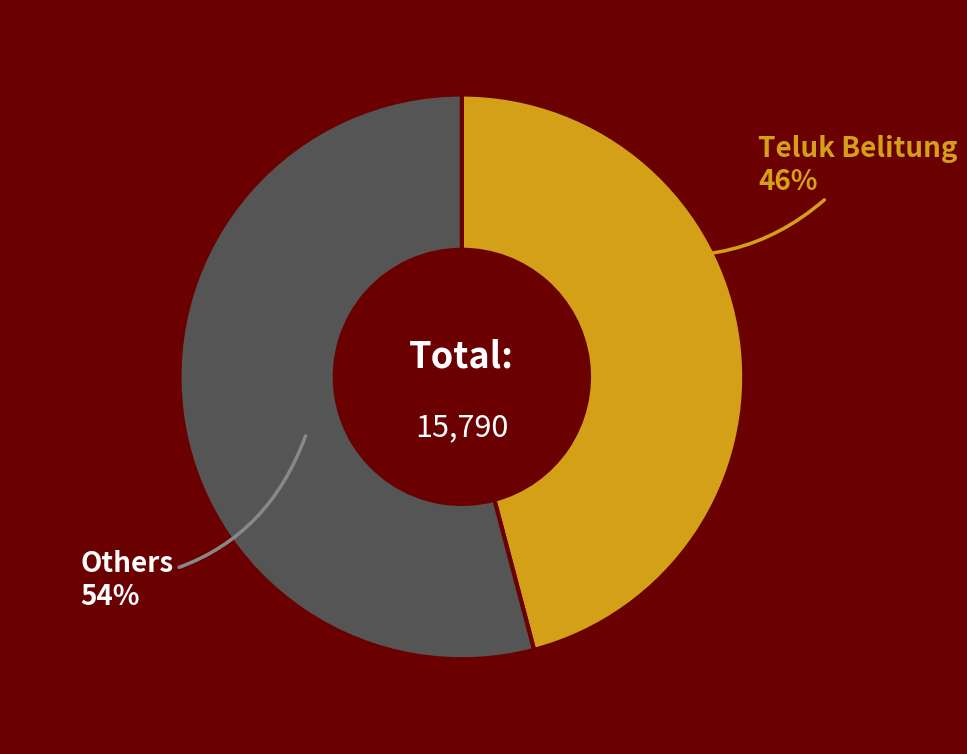

Do Teluk Belitung and Others together represent more than half of the pie?

Yes